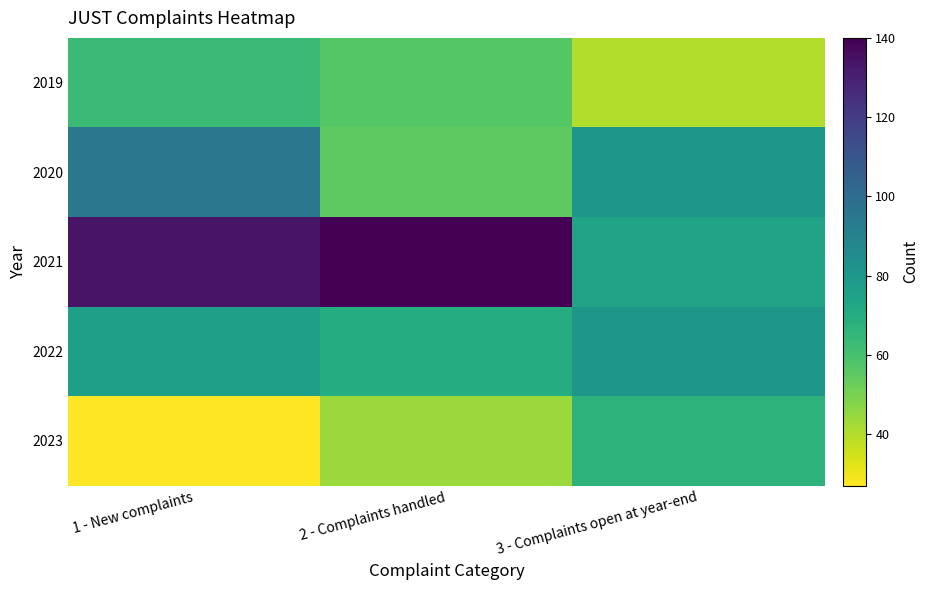

Which series has the widest spread of values?

2021